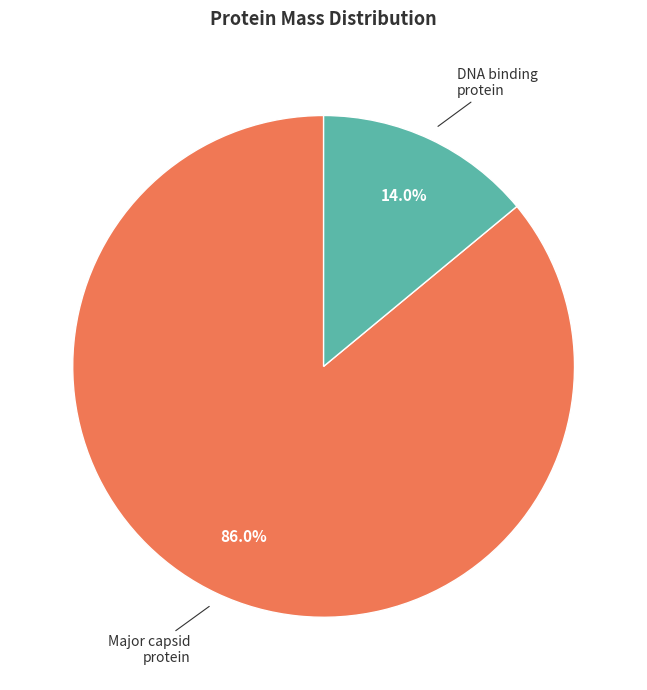

Between DNA binding protein and Major capsid protein, which is larger?

Major capsid protein